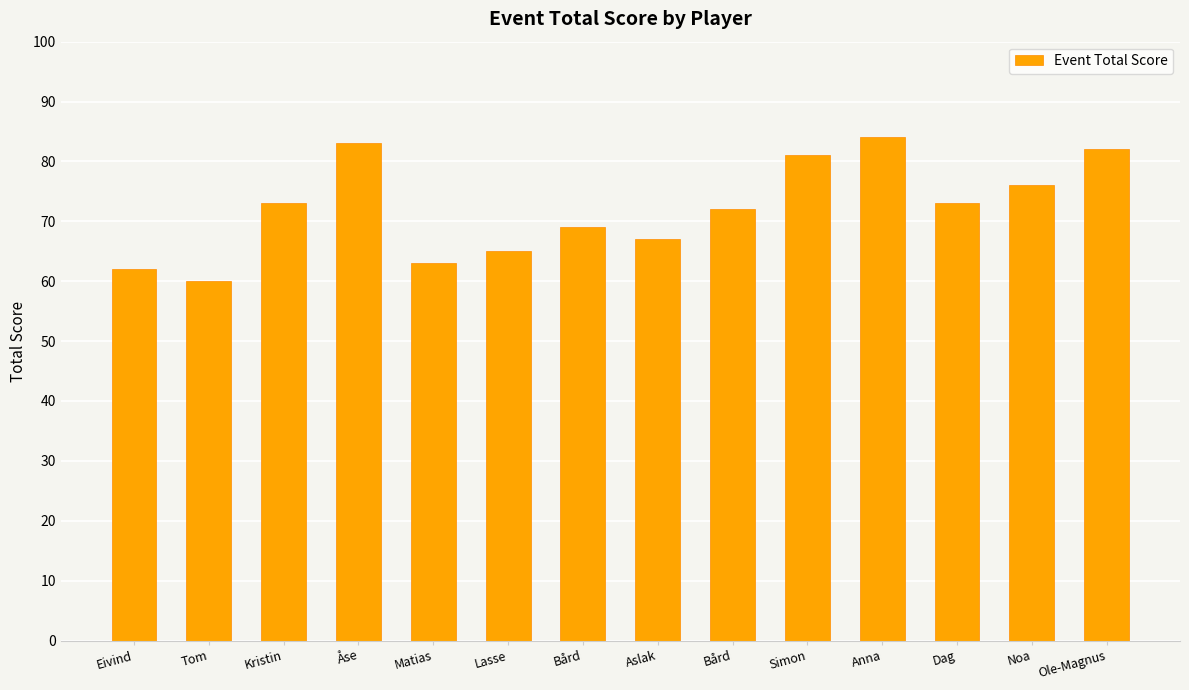

What is the sum of all values?

1010